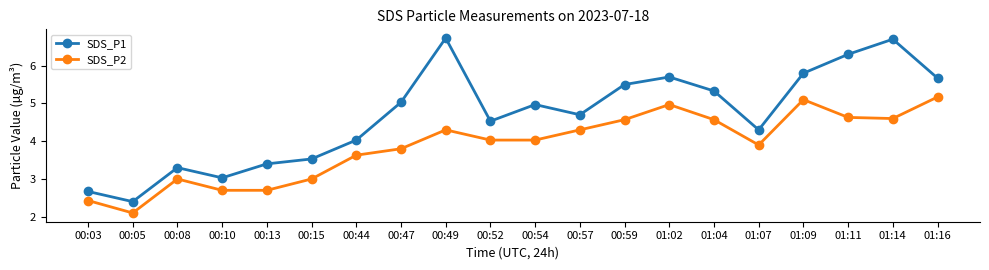

How many values in the SDS_P1 series exceed 4?

14